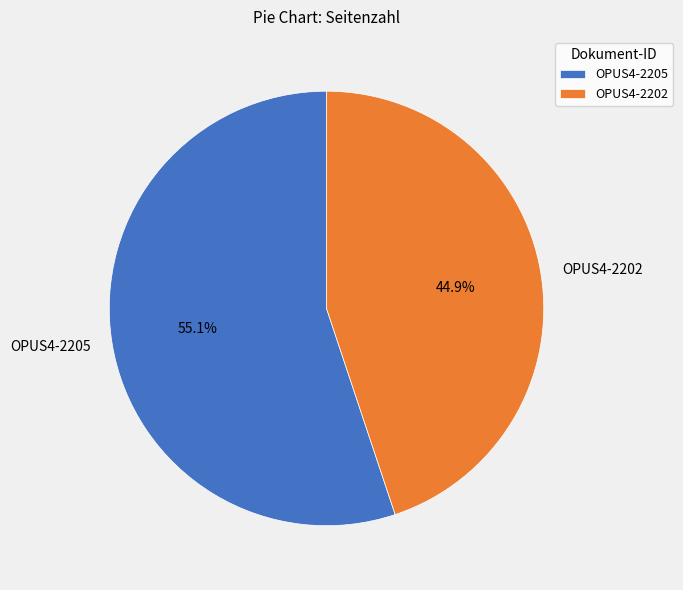

How much of the chart is everything except OPUS4-2202?

55.1%